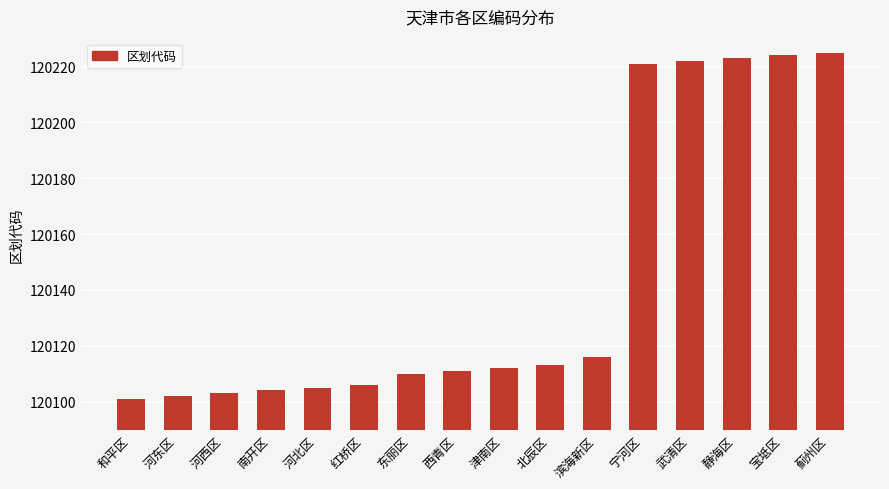

What is the sum of the values at 宁河区 and 宝坻区?

240445